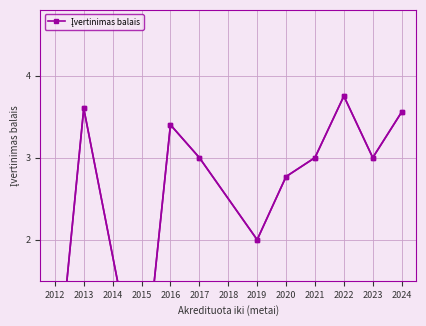

True or false: there are more than 0 points higher than both neighbors.

True